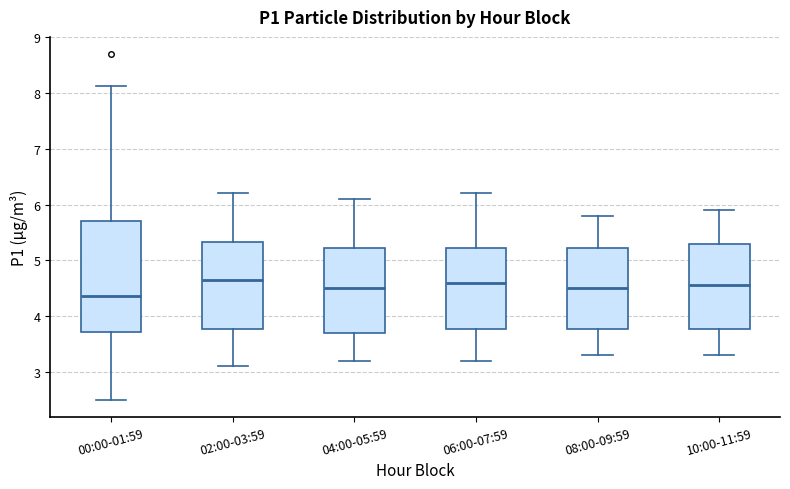

Comparing the boxes themselves (not the whiskers), which one is the tallest?

00:00-01:59